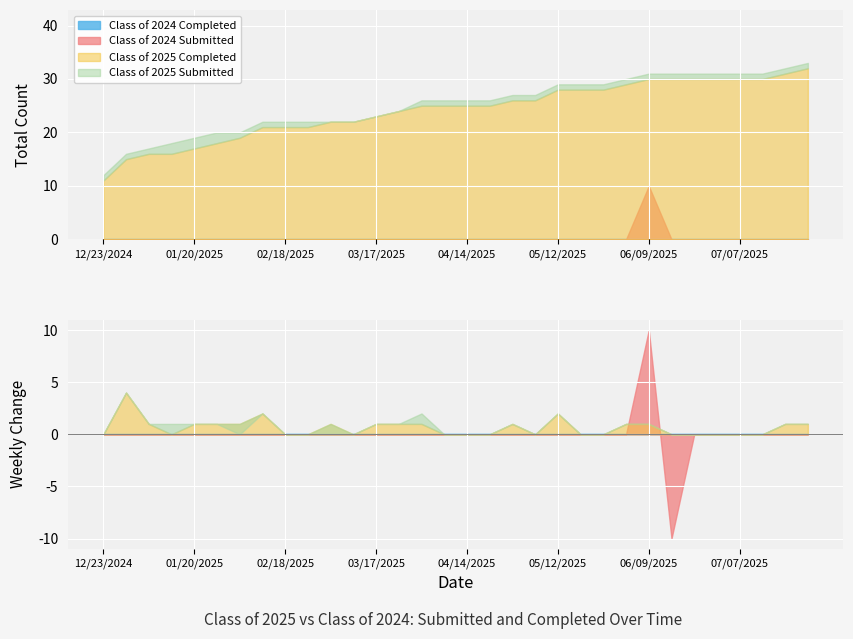

Reading left to right, transcribe all the data shown in this chart.

Class of 2025 Completed: 11	15	16	16	17	18	19	21	21	21	22	22	23	24	25	25	25	25	26	26	28	28	28	29	30	30	30	30	30	30	31	32
Class of 2025 Submitted: 12	16	17	18	19	20	20	22	22	22	22	22	23	24	26	26	26	26	27	27	29	29	29	30	31	31	31	31	31	31	32	33
Class of 2024 Submitted: 0	0	0	0	0	0	0	0	0	0	0	0	0	0	0	0	0	0	0	0	0	0	0	0	10	0	0	0	0	0	0	0
Class of 2024 Completed: 0	0	0	0	0	0	0	0	0	0	0	0	0	0	0	0	0	0	0	0	0	0	0	0	0	0	0	0	0	0	0	0